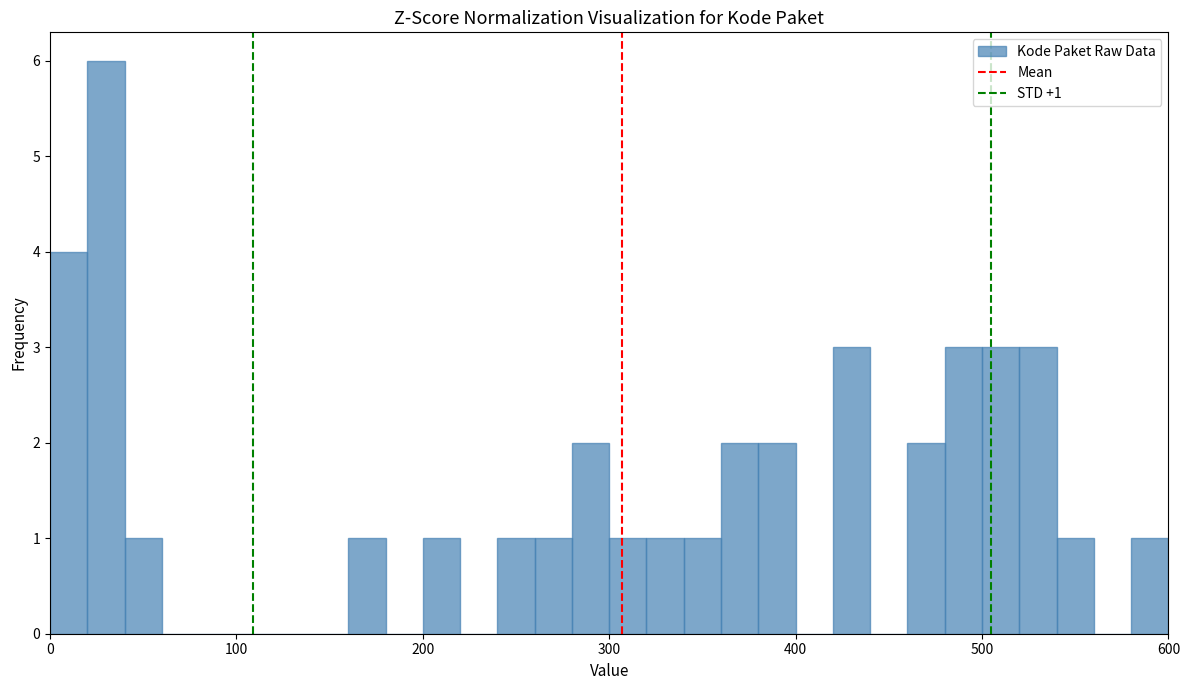

Around what value on the x-axis is the tallest bar? Give the approximate position of its centre, as read against the axis.

30